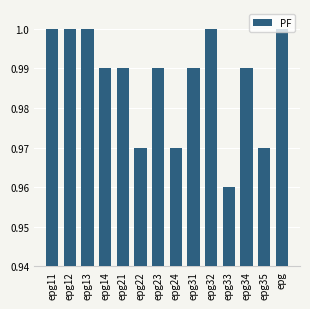

At which category does the chart reach its minimum across all series?

epg33